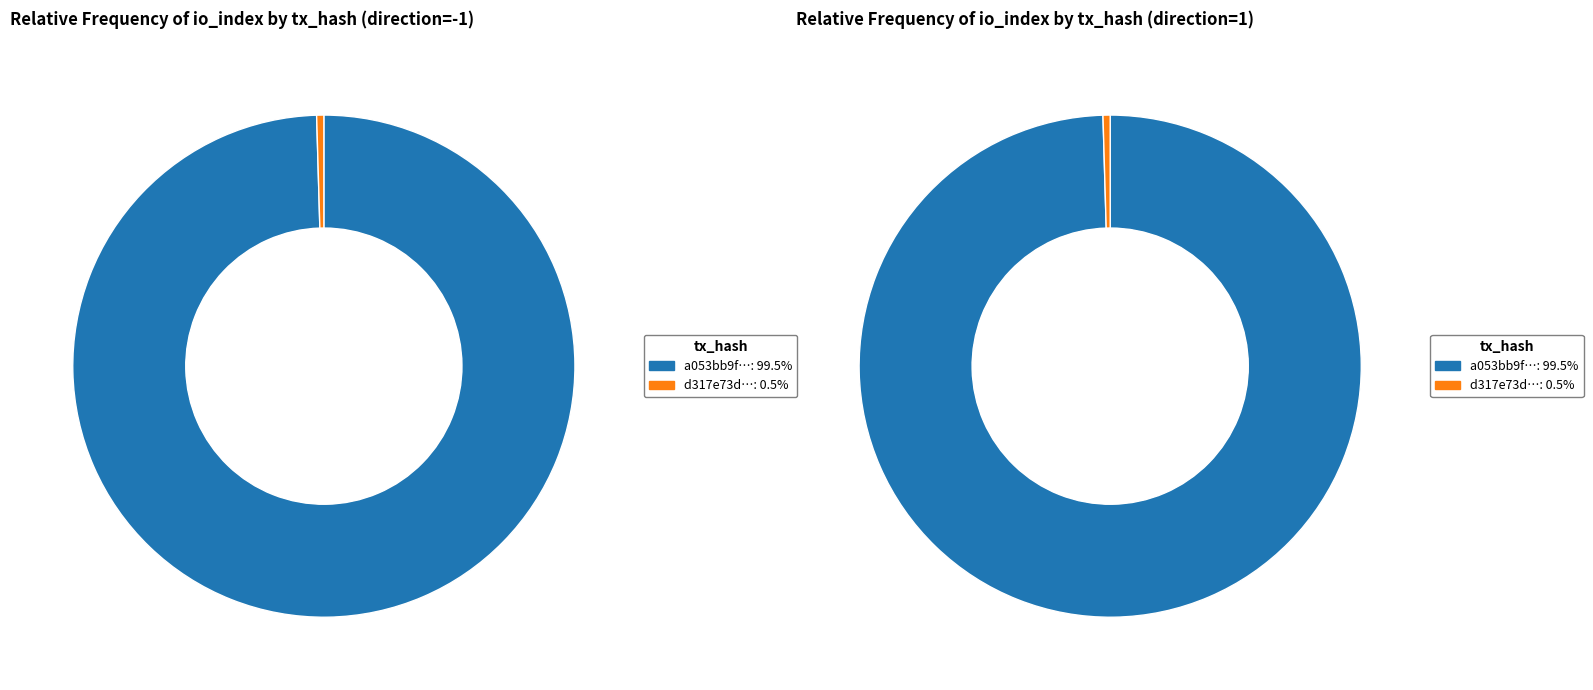

Is it true that values_io_index is 99% of the pie?

False